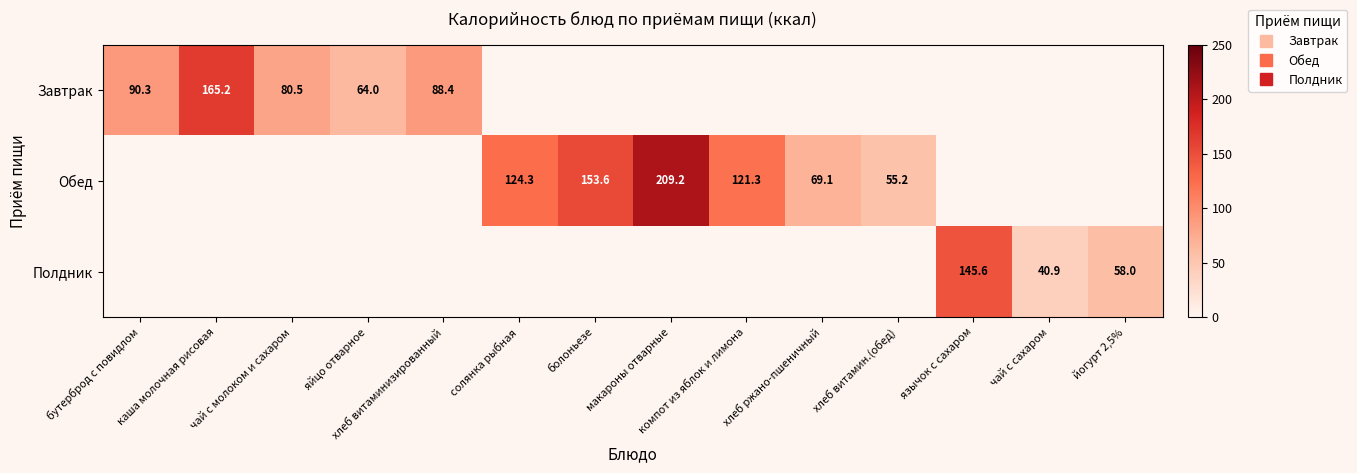

At how many categories does at least one series exceed 177?

1